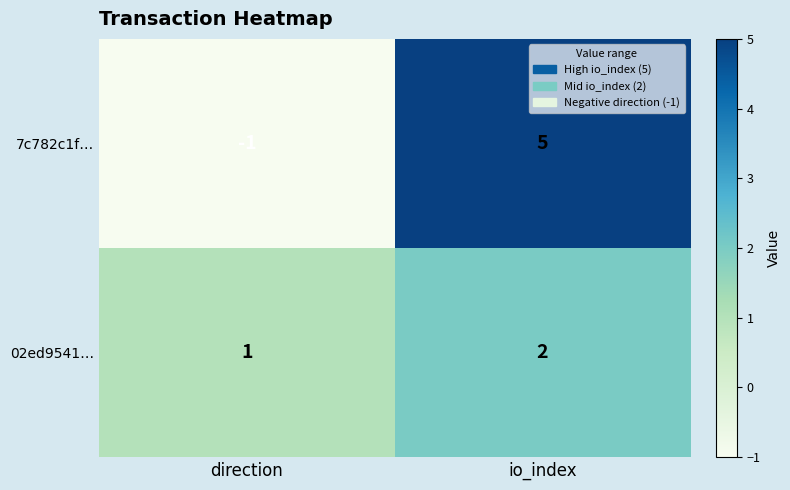

What is the minimum value shown in the chart?

-1